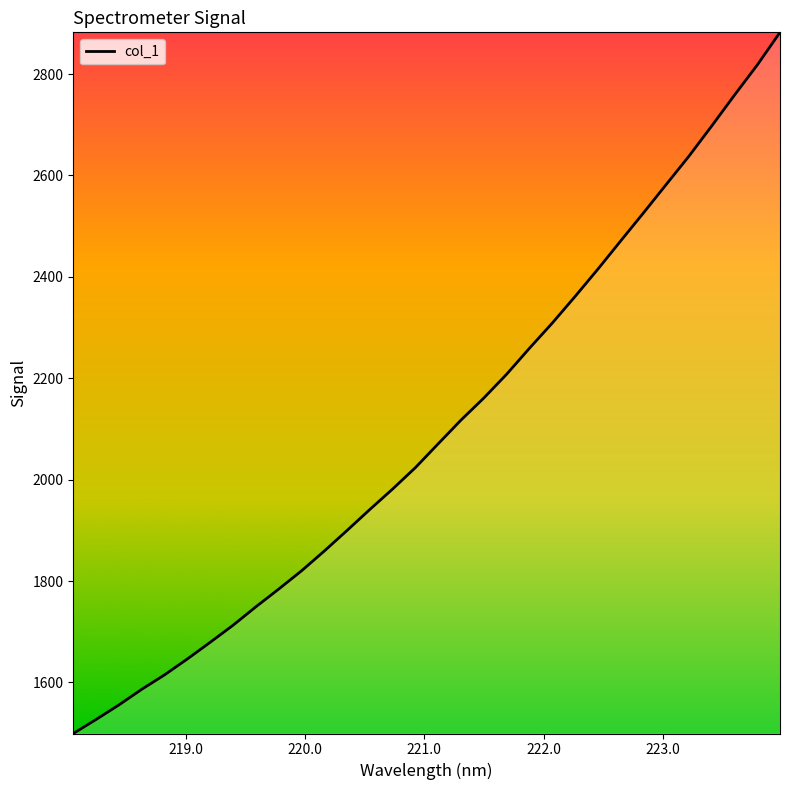

What is the difference between the maximum and minimum values?

1383.0